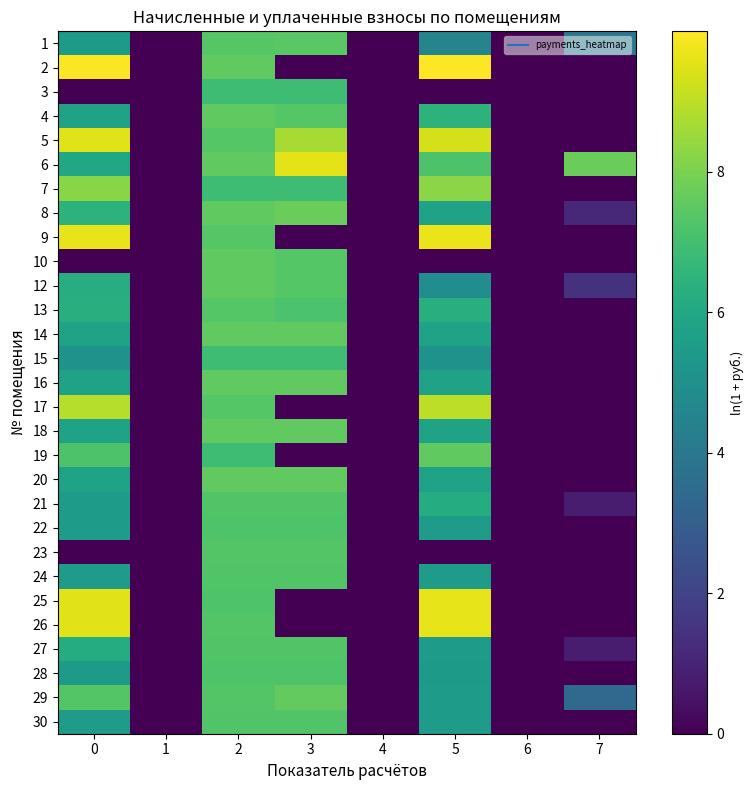

Rank the series by their maximum value, from lowest to highest.

15, 3, 28, 22, 24, 30, 27, 21, 23, 13, 1, 19, 12, 4, 16, 10, 18, 20, 14, 29, 8, 7, 17, 5, 6, 26, 25, 9, 2